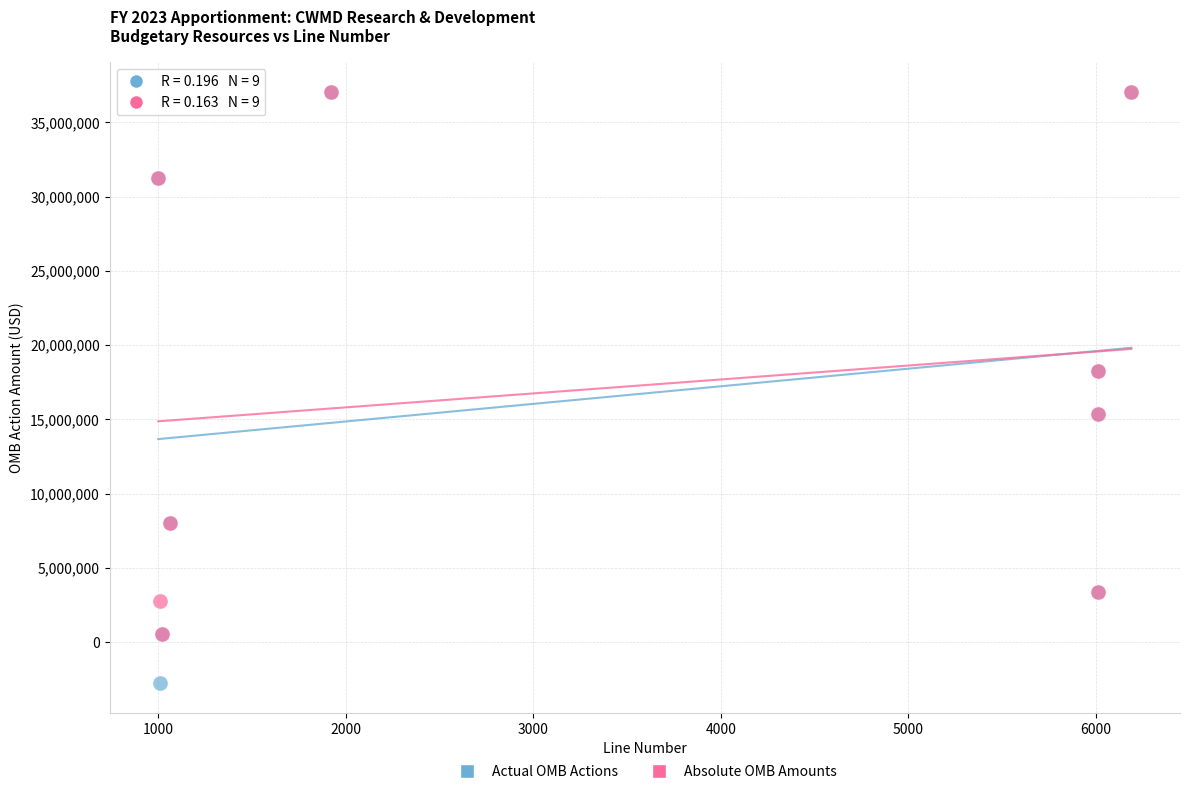

Which series reaches the minimum Y coordinate?

Actual OMB Actions